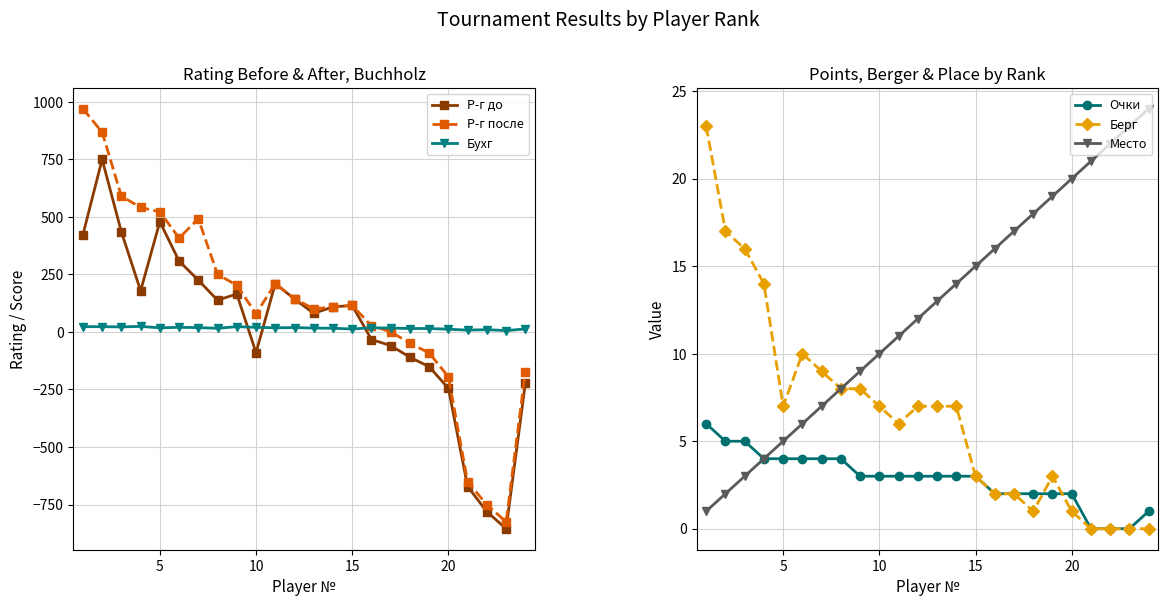

True or false: Бухг and Р-г до intersect in this chart.

True